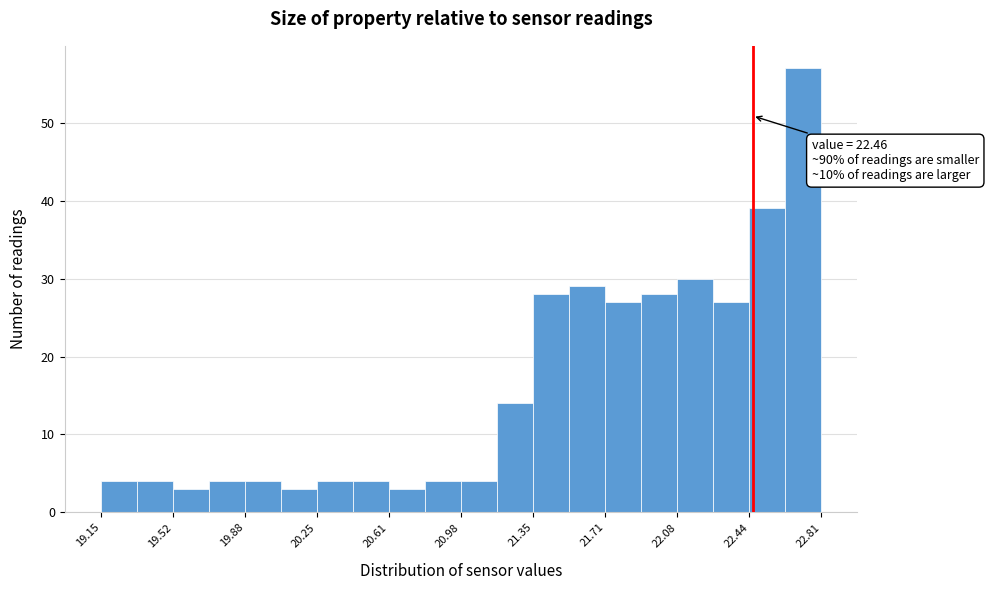

Read against the x-axis, roughly where is the centre of the tallest bar?

22.70